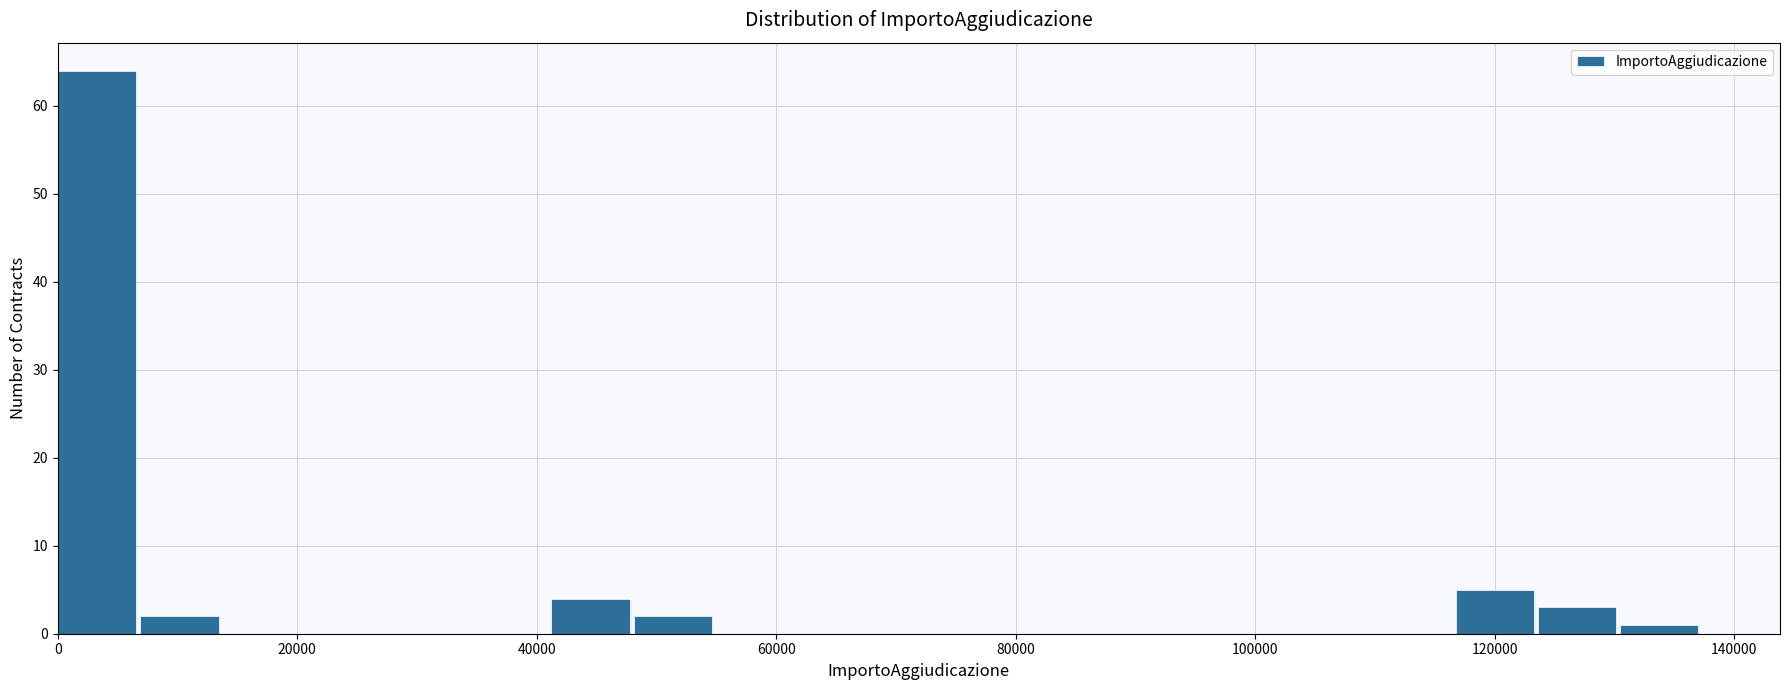

Read against the x-axis, roughly where is the centre of the tallest bar?

4000